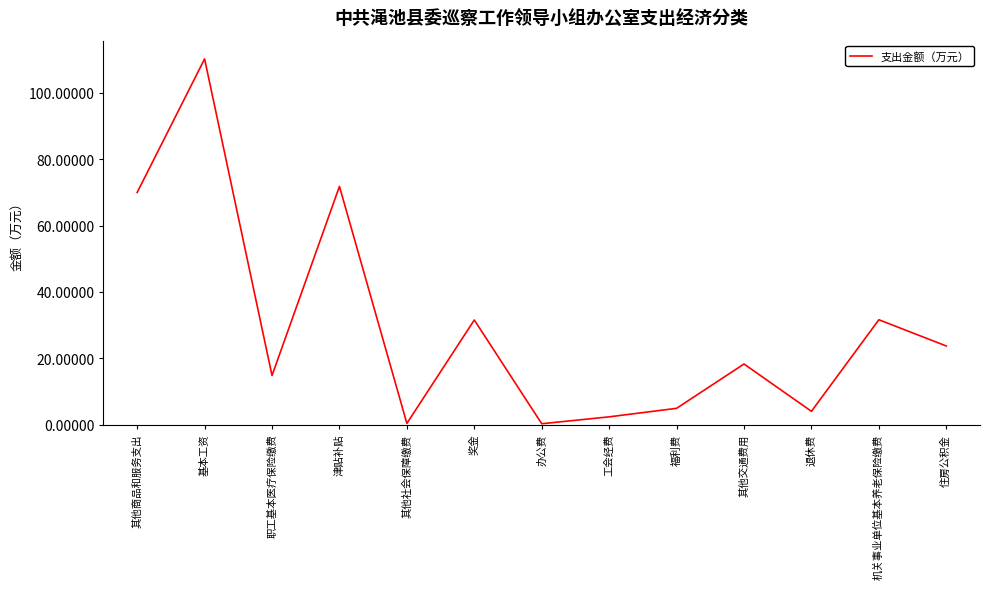

At which label is the value closest to 55?

其他商品和服务支出